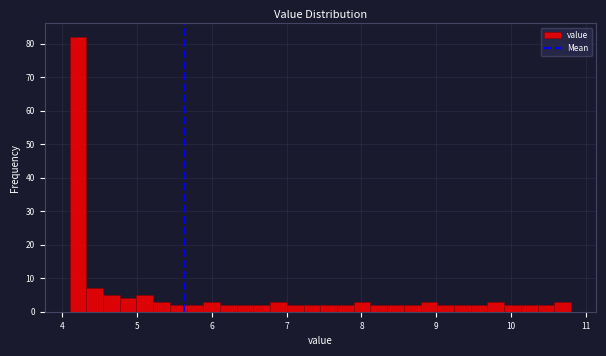

Read against the x-axis, roughly where is the centre of the tallest bar?

4.2